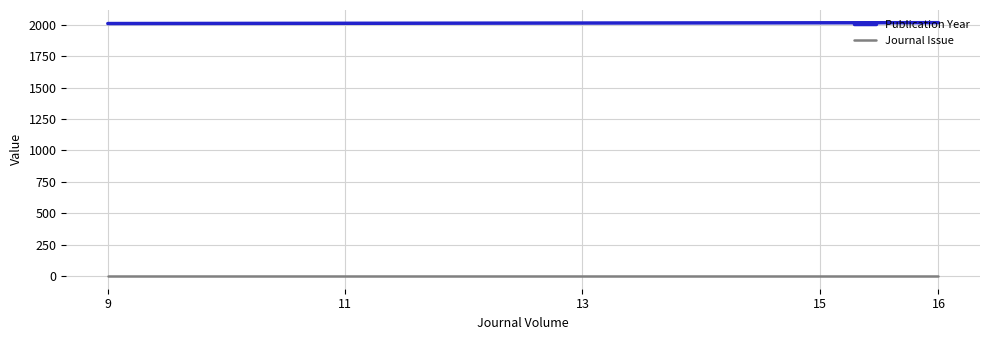

Rank the series at 13 from lowest to highest value.

Journal Issue, Publication Year